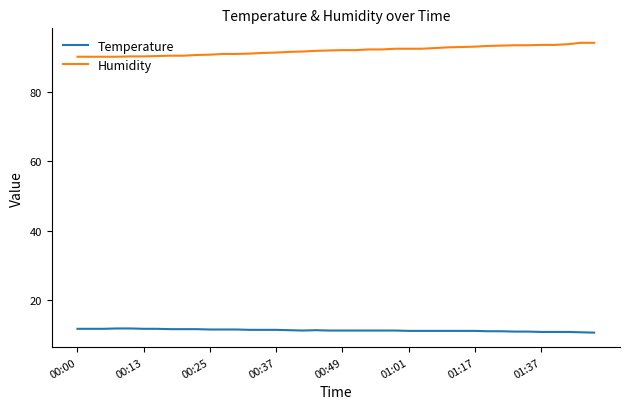

True or false: Humidity and Temperature cross at least once.

False